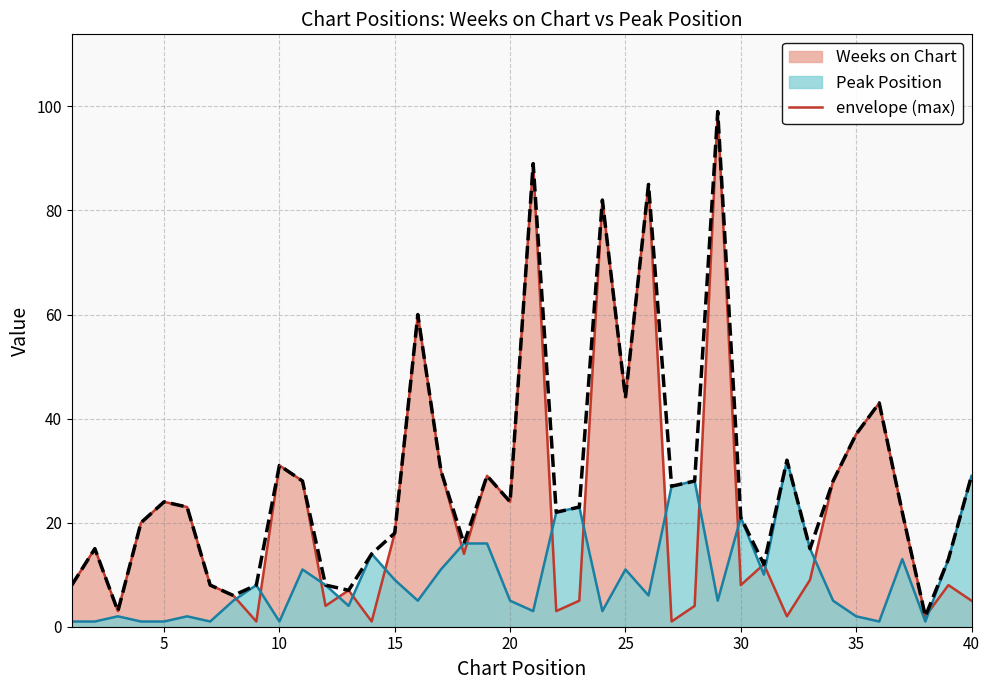

Reading left to right, transcribe all the data shown in this chart.

8	15	3	20	24	23	8	6	8	31	28	8	7	14	18	60	30	16	29	24	89	22	23	82	44	85	27	28	99	21	12	32	15	28	37	43	22	2	13	29